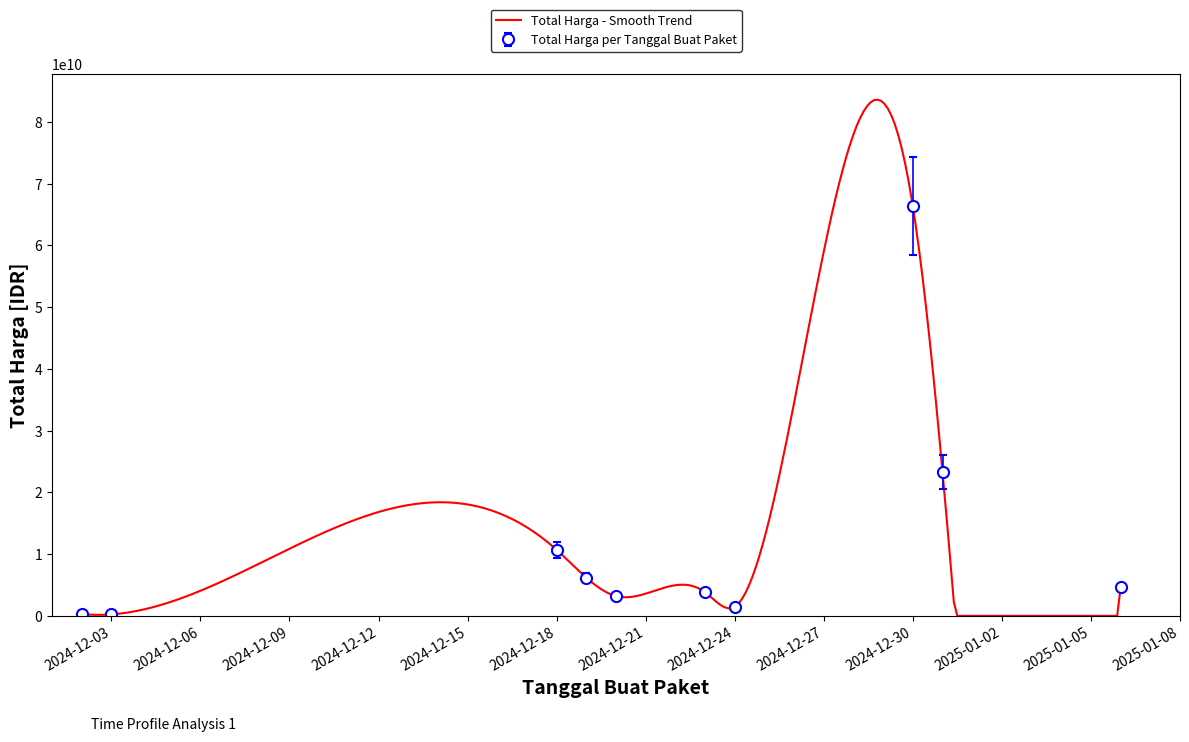

What is the minimum value shown in the chart?

8550000